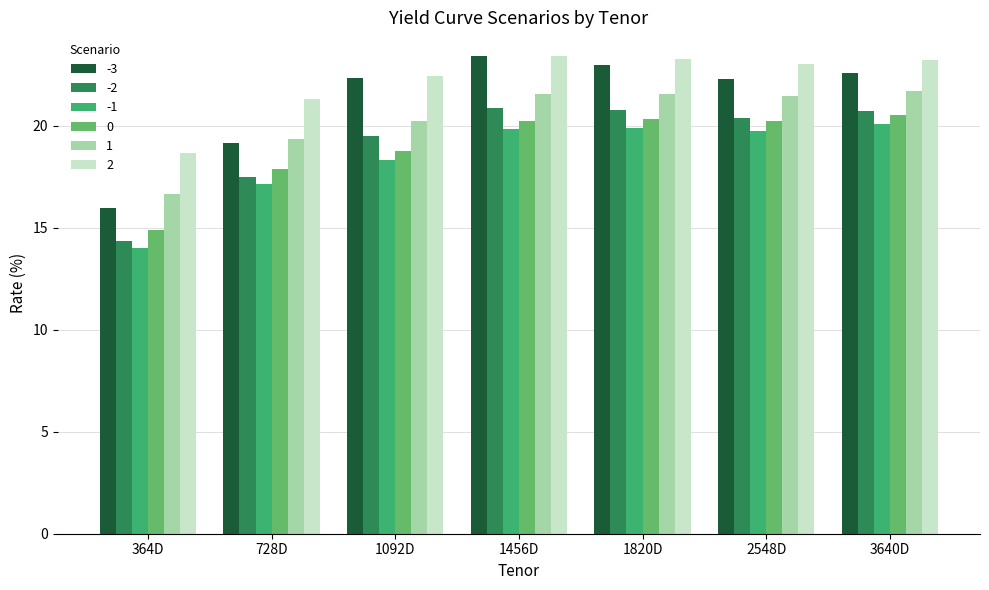

What is the maximum value shown in the chart?

23.4